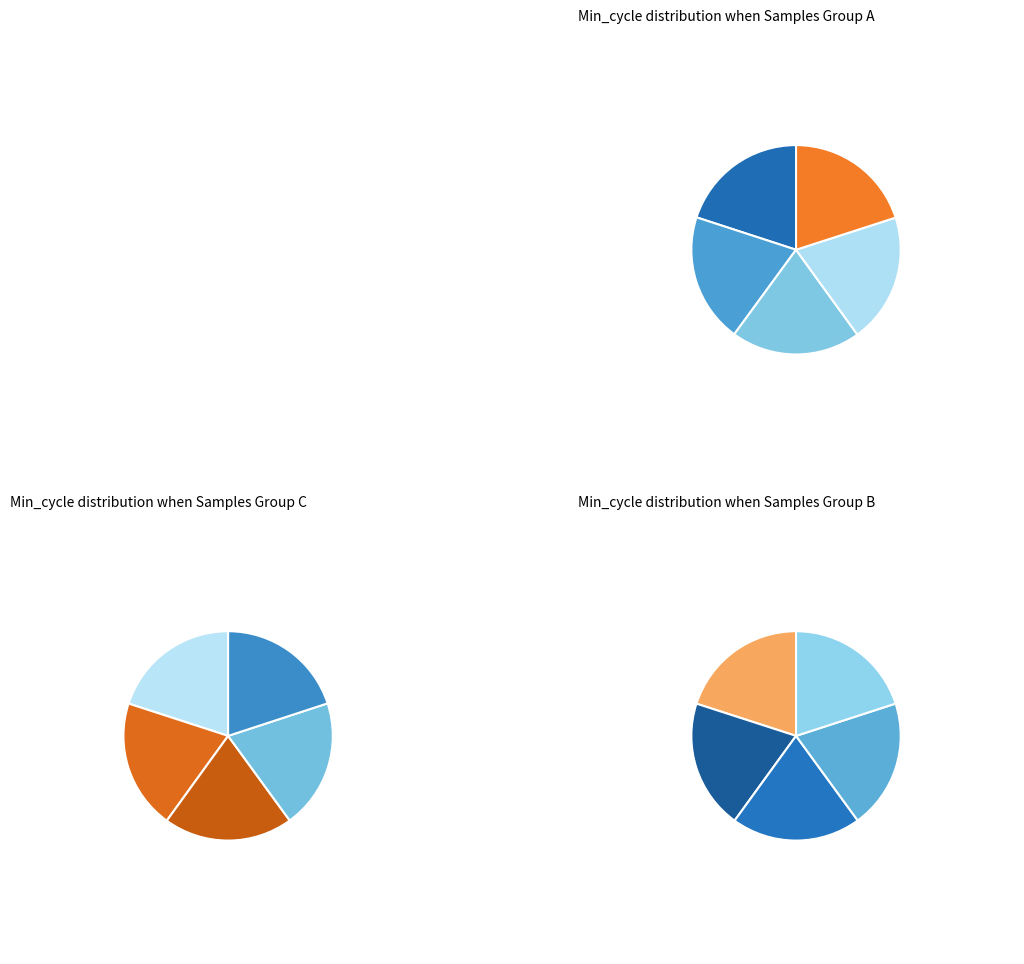

Rank the categories by value from highest to lowest.

20239, 20327, 20302, 20748, 20289, 20235, 20781, 20734, 20244, 20306, 20318, 20300, 20433, 20311, 20291